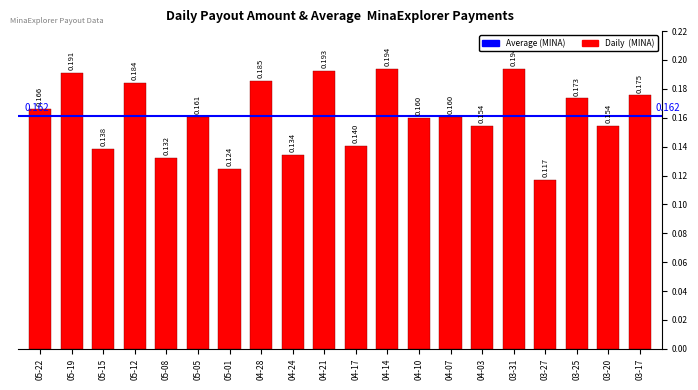

What is the value of the 15th bar from the left?

0.2